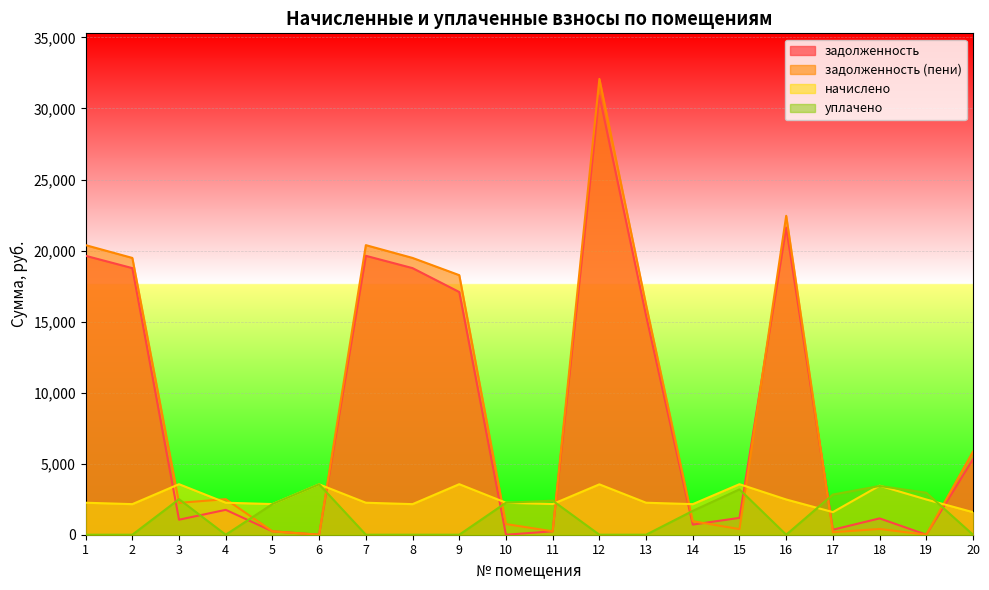

How many lines are shown in the chart?

4